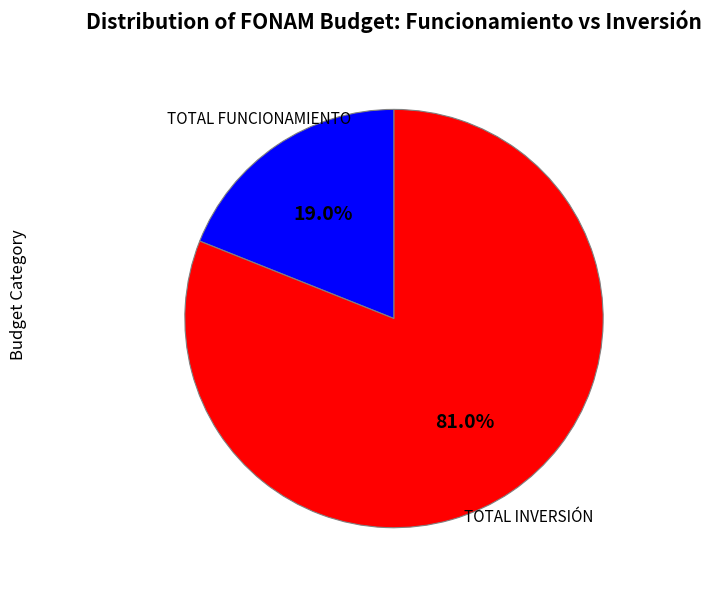

Is there any slice that represents more than half of the pie?

Yes